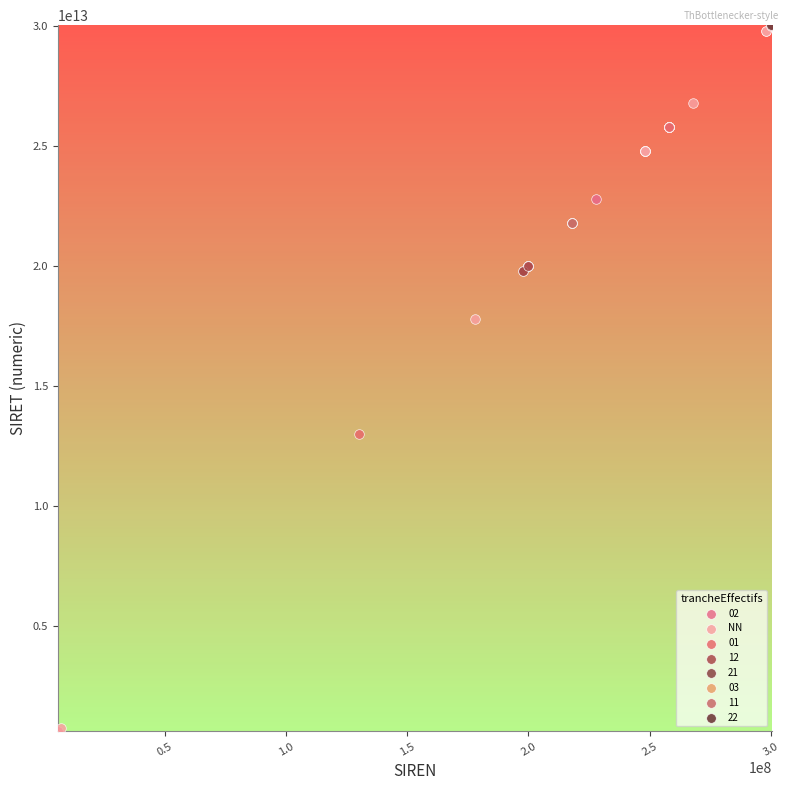

What are all the series names shown in the legend?

02, NN, 01, 12, 21, 03, 11, 22